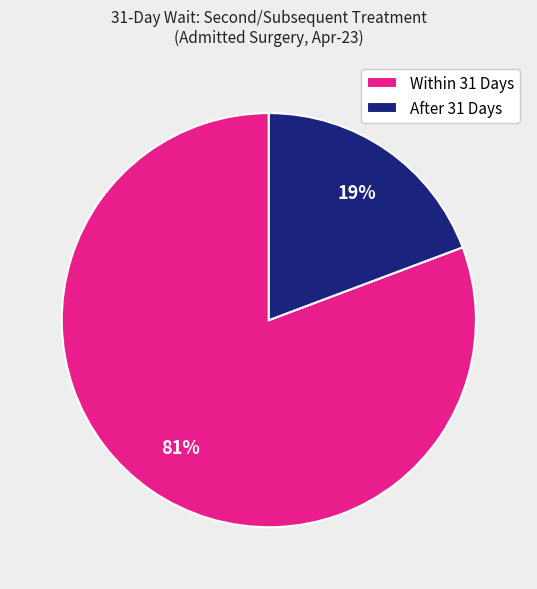

Do Within 31 Days and After 31 Days together represent more than half of the pie?

Yes